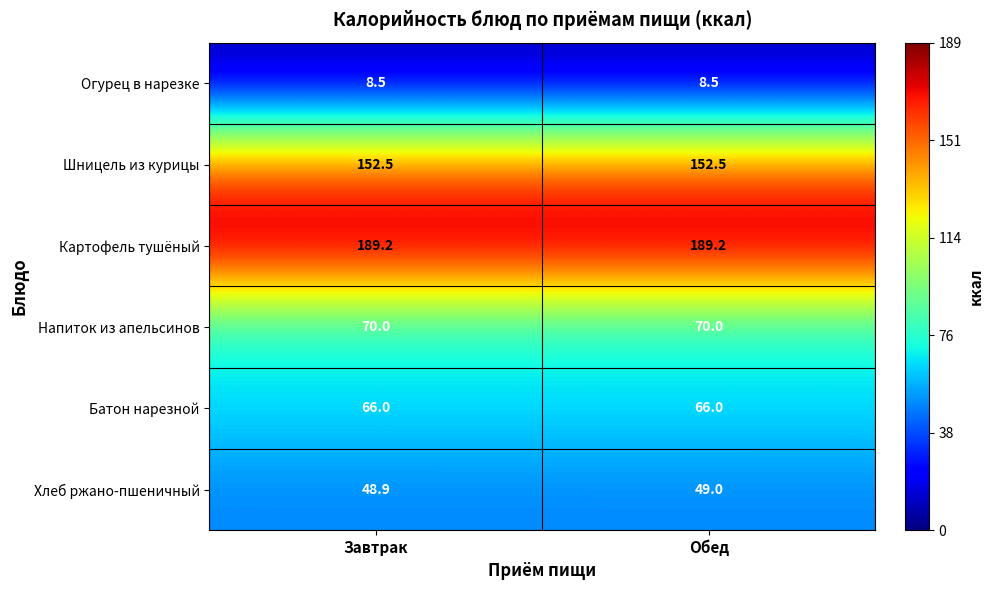

Reading left to right, what are all the values shown in this chart?

Огурец в нарезке: 8.5	8.5
Шницель из курицы: 152.5	152.5
Картофель тушёный: 189.2	189.2
Напиток из апельсинов: 70.0	70.0
Батон нарезной: 66.0	66.0
Хлеб ржано-пшеничный: 48.9	49.0